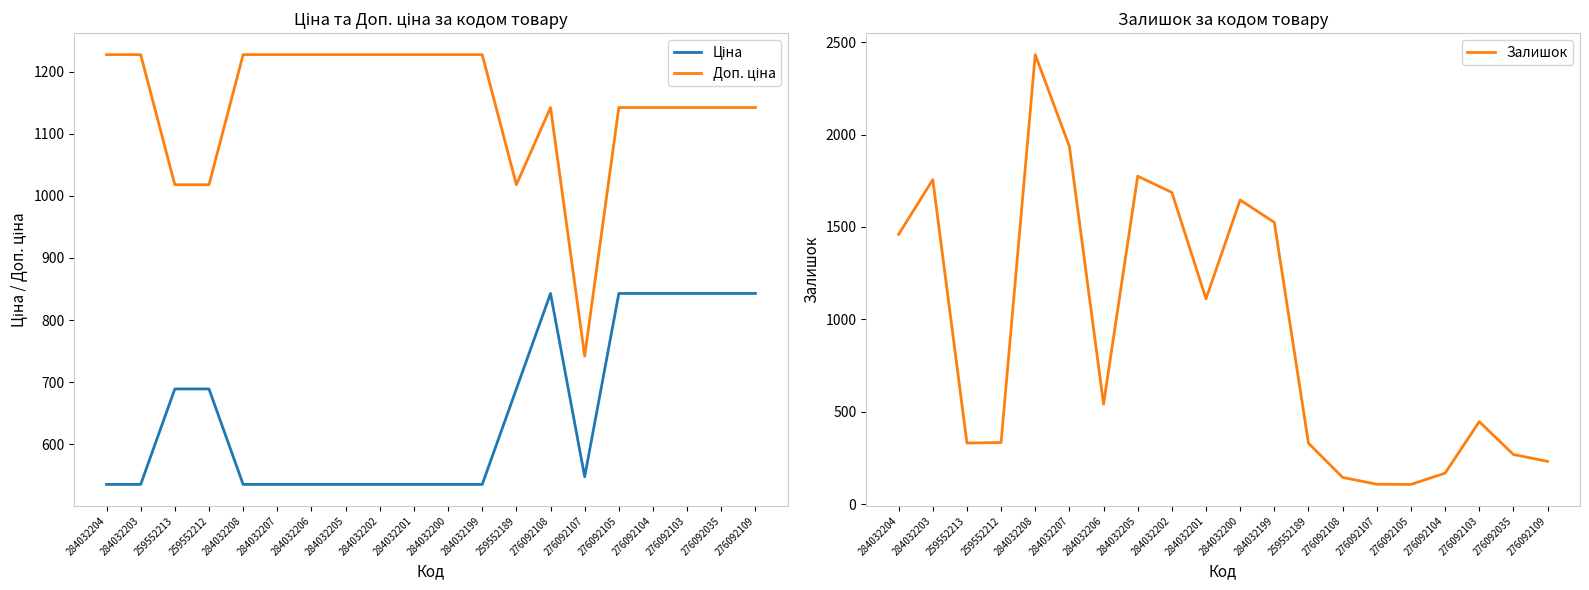

Rank the series by their maximum value, from highest to lowest.

Залишок, Доп. ціна, Ціна